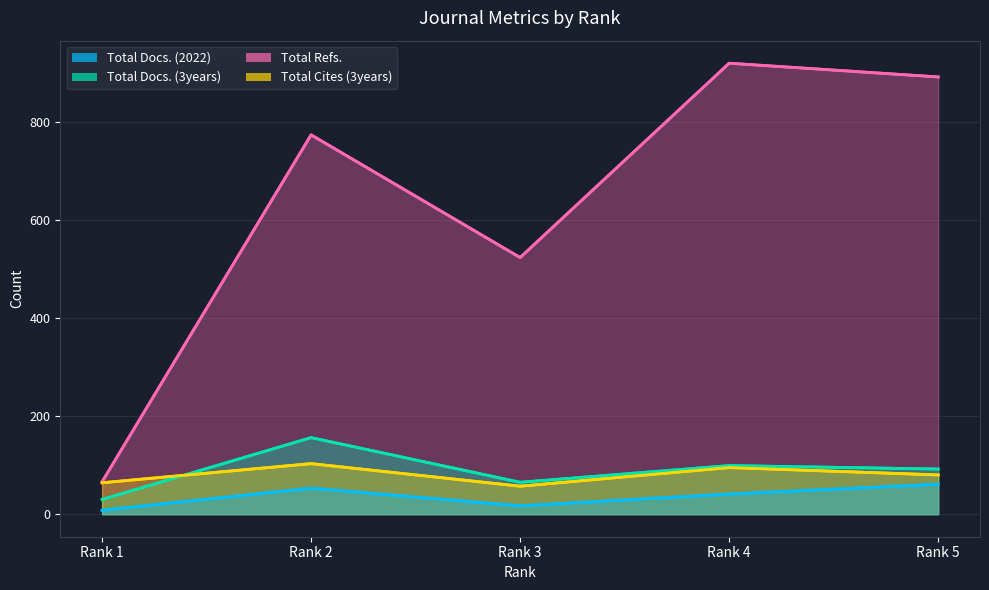

What is the difference between the Total Cites (3years) values at Rank 2 and Rank 3?

46